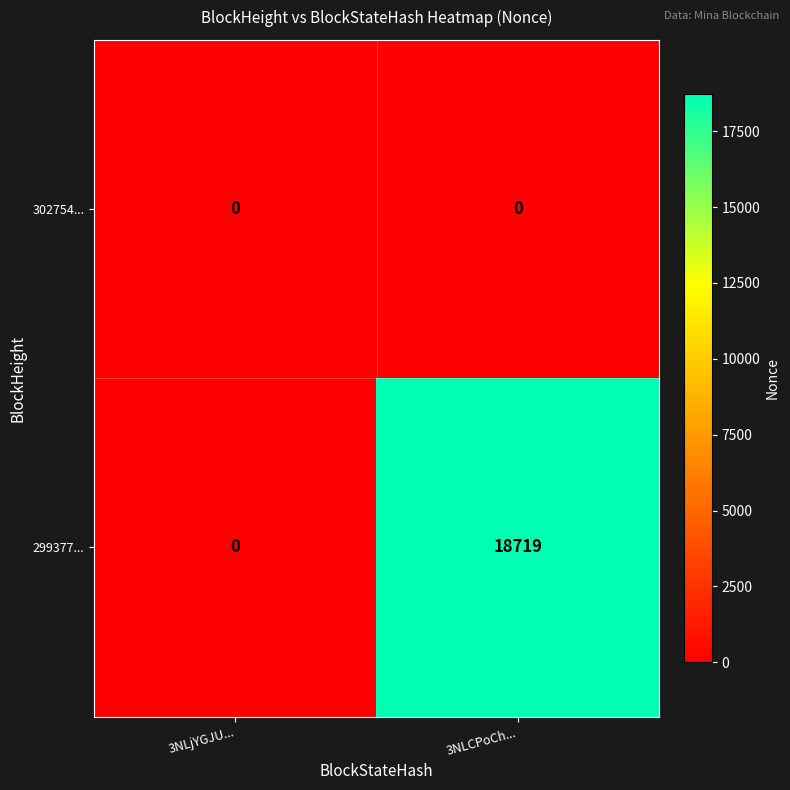

Which series has the largest total across all categories?

299377...